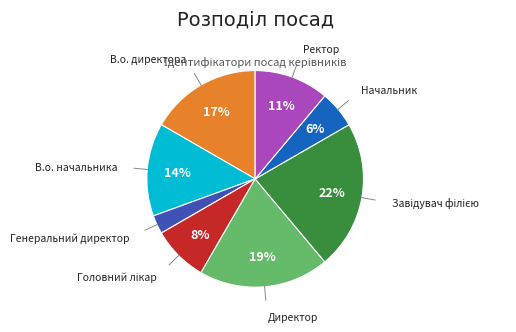

To the nearest percent, what is the average slice percentage?

12%